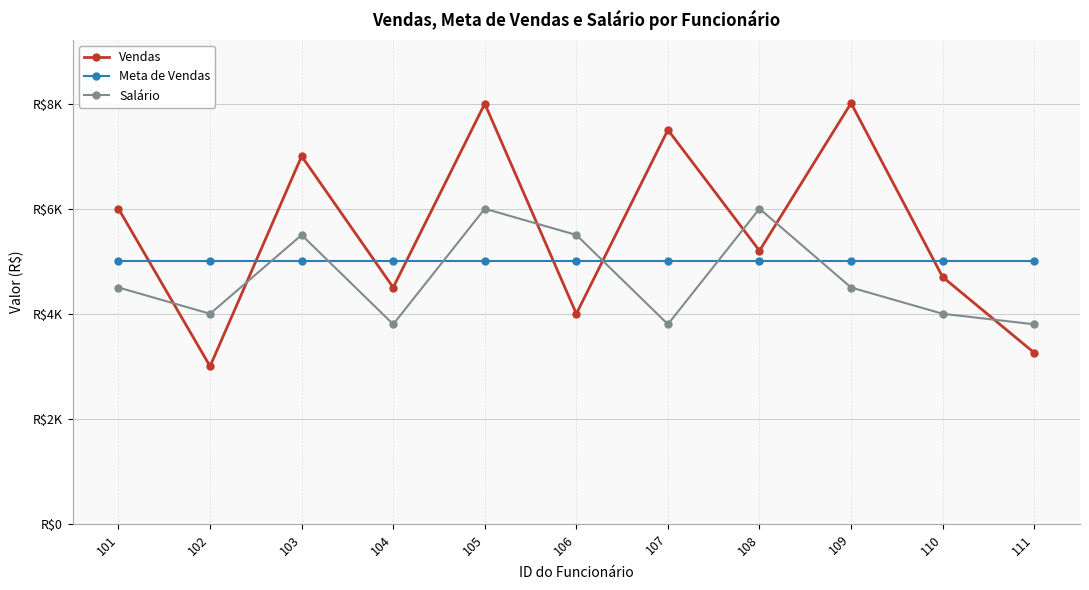

Which category has the lowest value in the Meta de Vendas series?

101